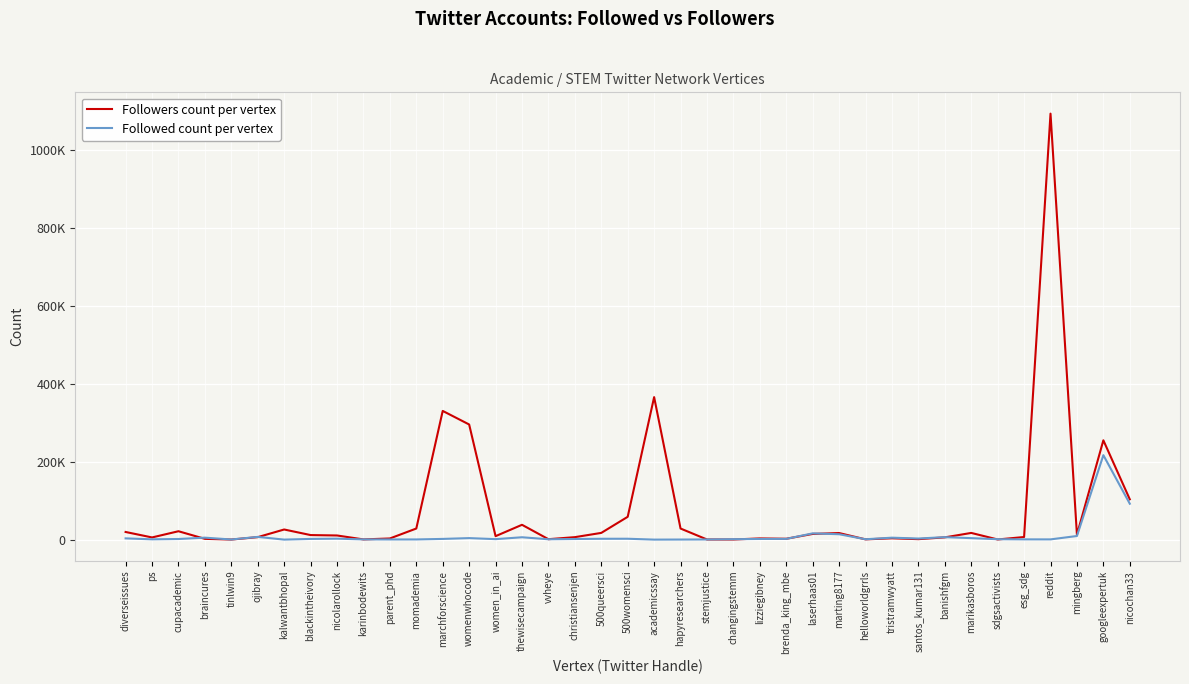

The value of Followers count per vertex at banishfgm is 5756. True or false?

True